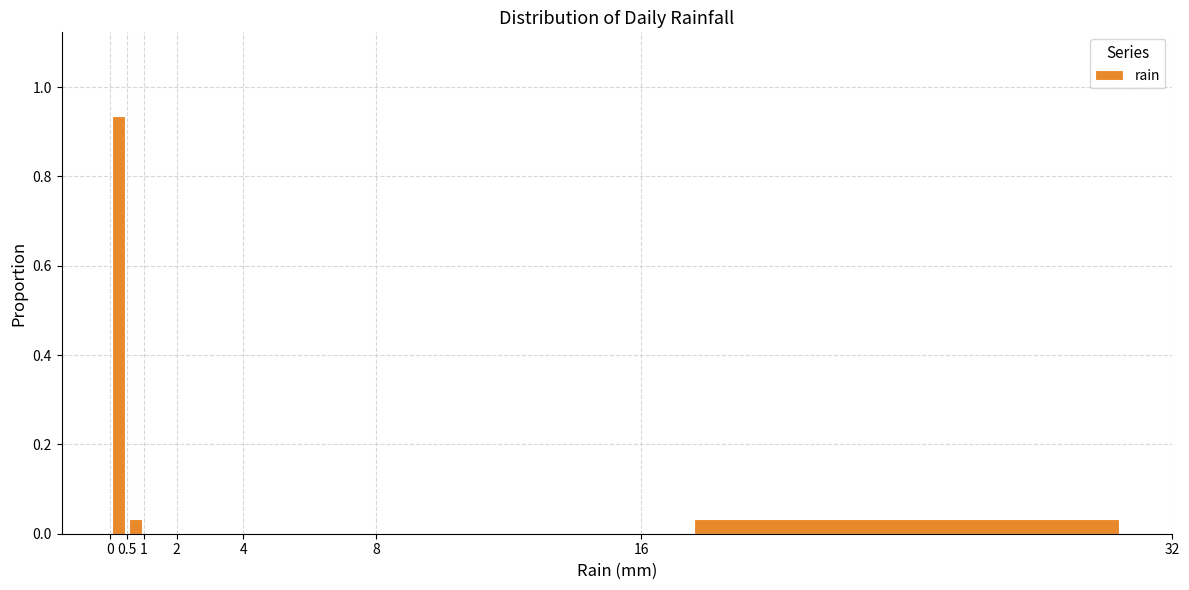

Over which range of the x-axis is the bar tallest?

0 to 0.5